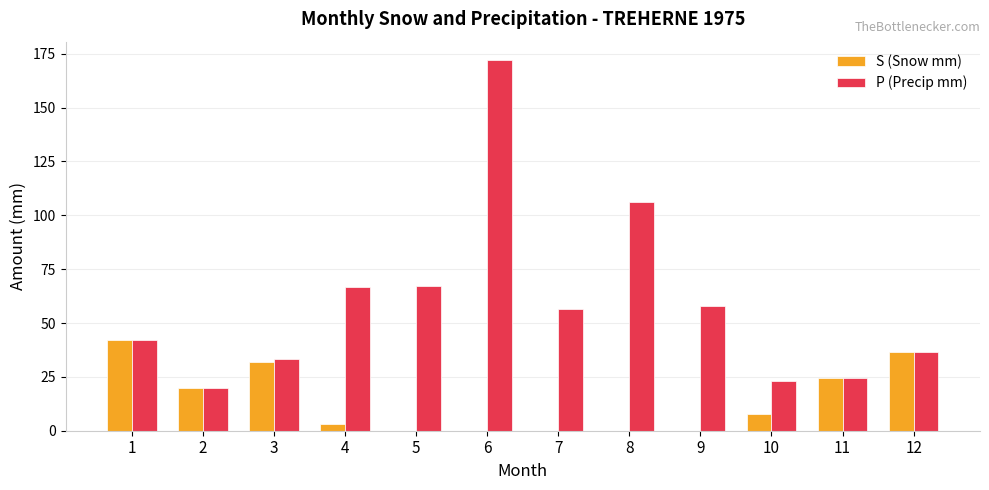

At which category is the sum across all series the highest?

6